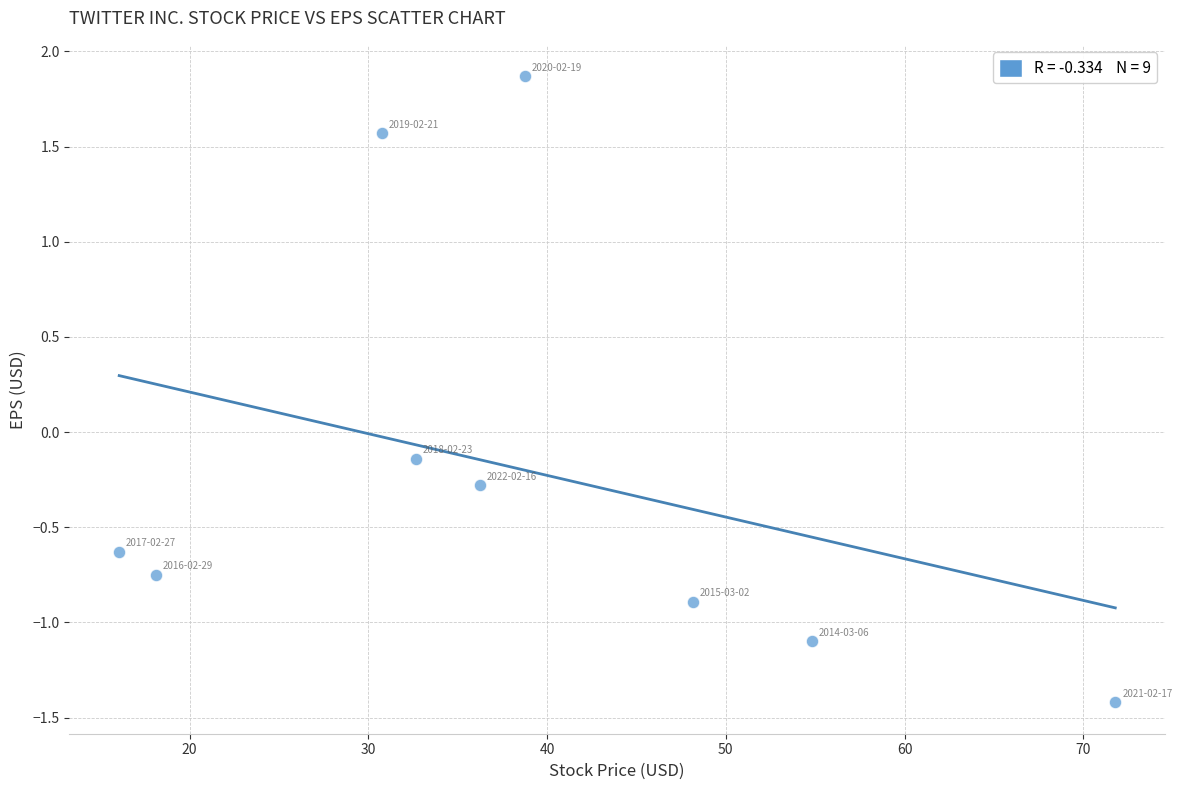

What is the range of X values (max minus min)?

55.7